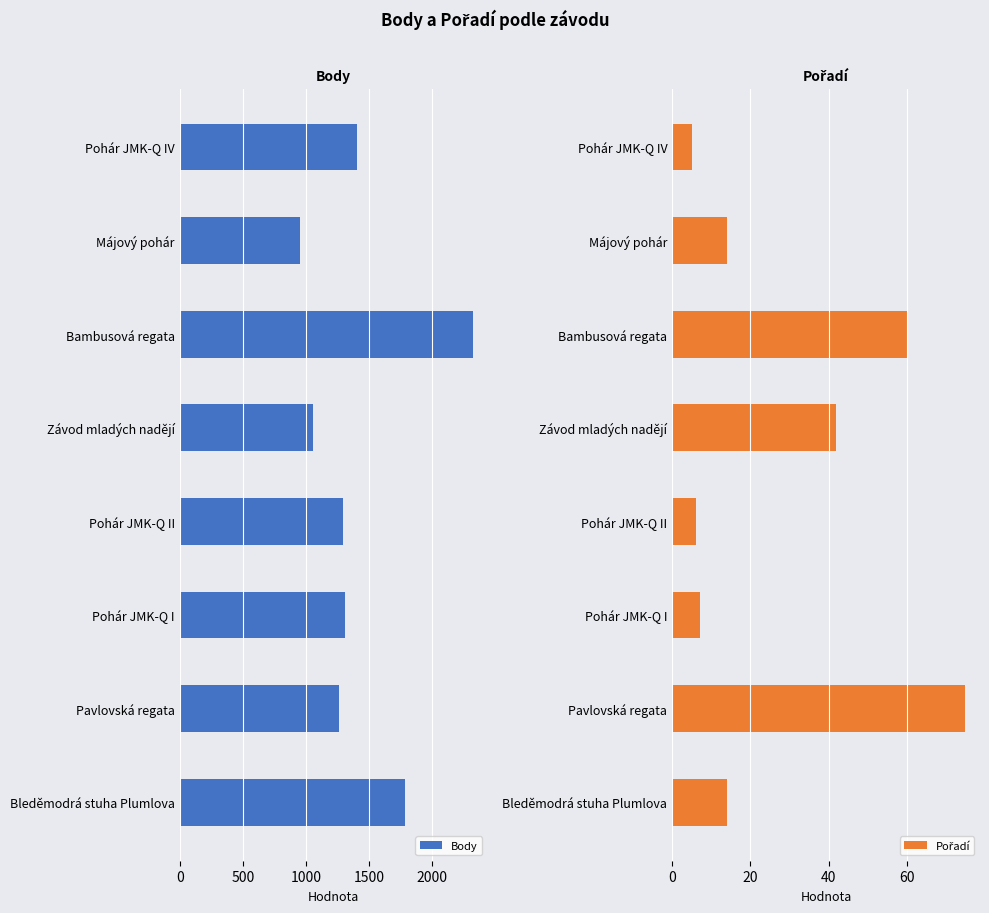

The value of Body at Pohár JMK-Q II is 1290. True or false?

True